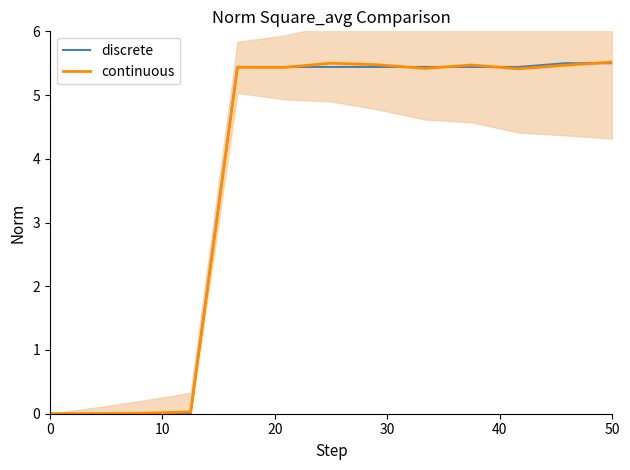

Which series has the largest total across all categories?

continuous